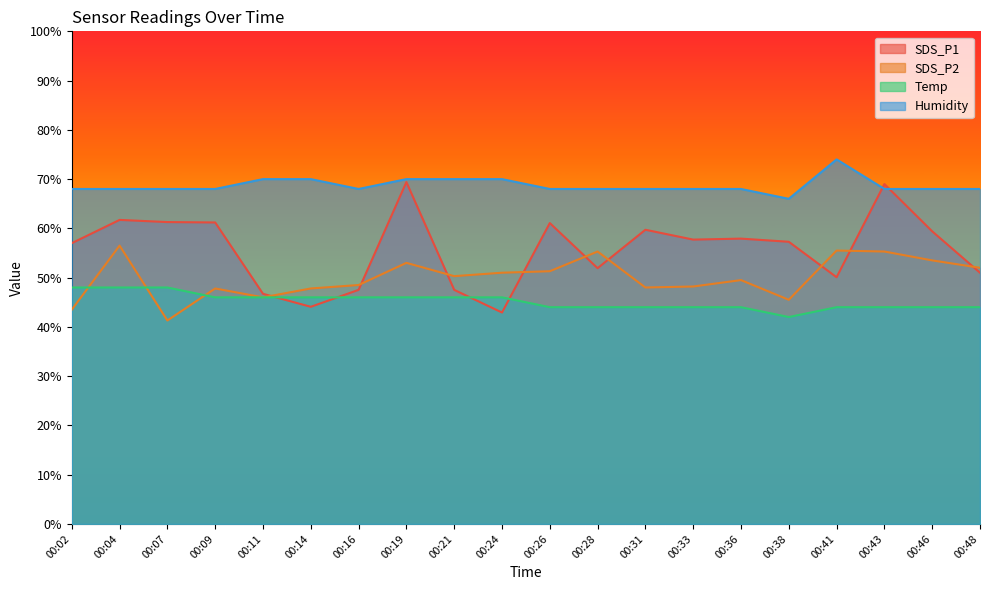

Does the chart display data point markers on the line(s)?

No